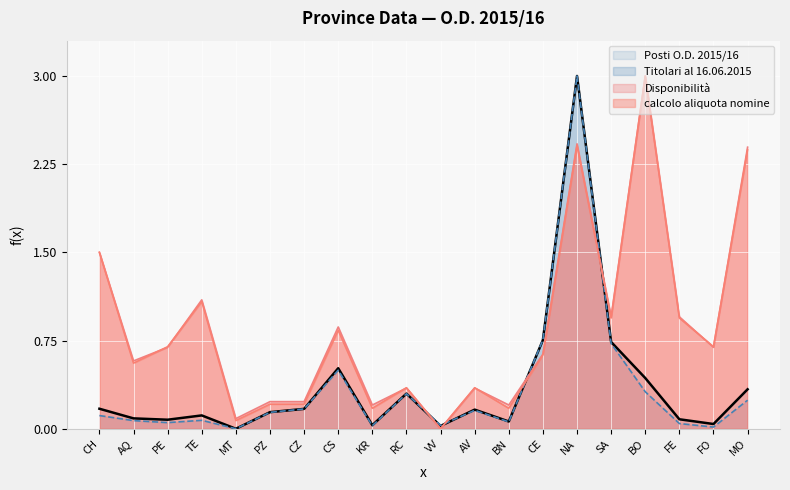

How many times do Titolari al 16.06.2015 and calcolo aliquota nomine cross each other?

4